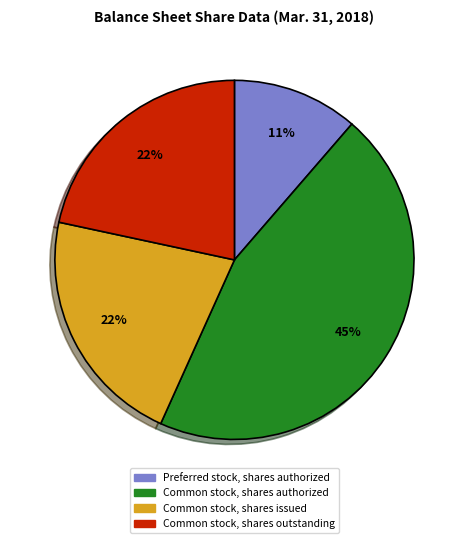

What percentage is the Common stock, shares outstanding slice, to the nearest percent?

22%